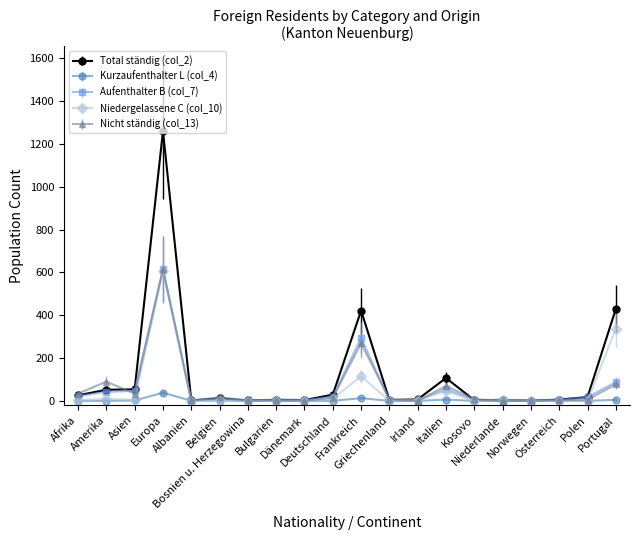

What is the greatest value displayed?

1260